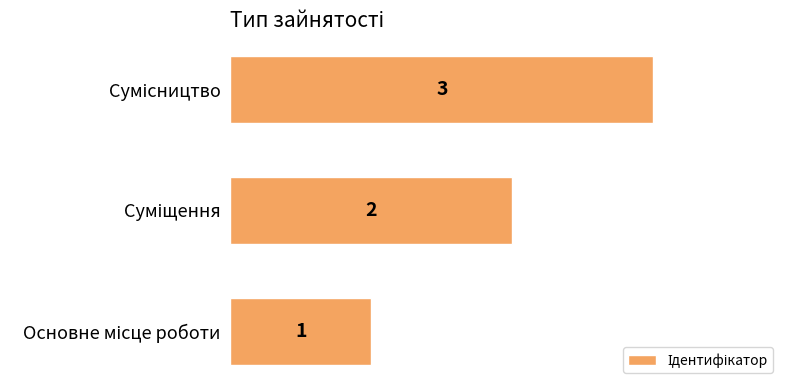

What is the sum of all values?

6